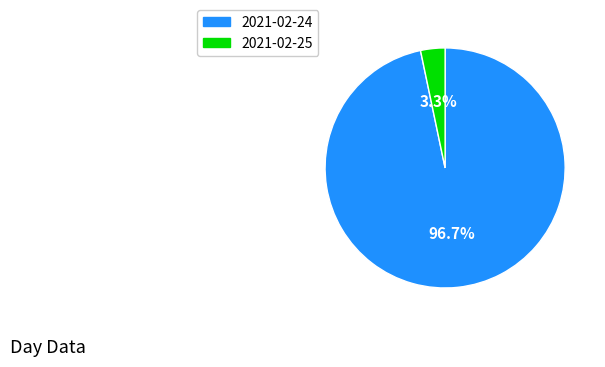

True or false: 2021-02-25 accounts for 12% of the total.

False